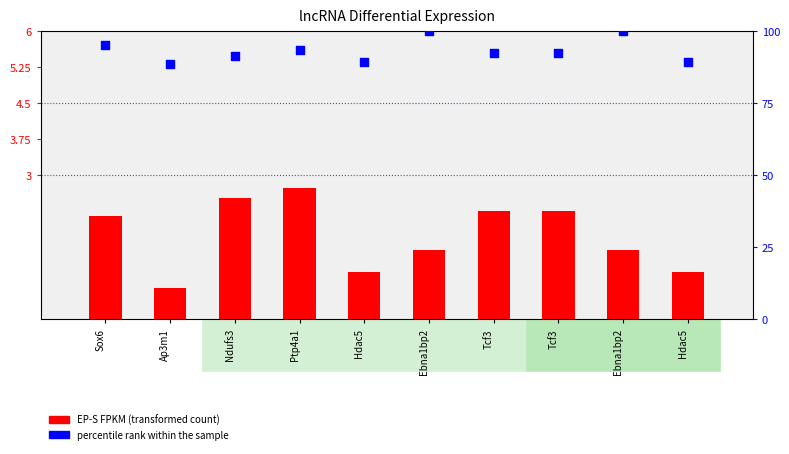

At how many categories does at least one series exceed 48?

10